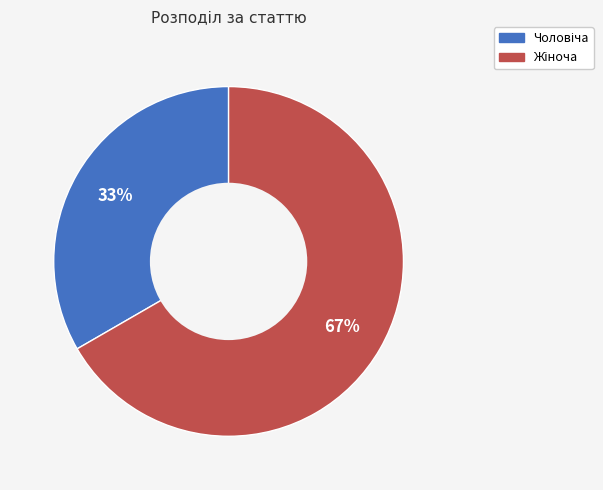

Does any single category account for the majority?

Yes